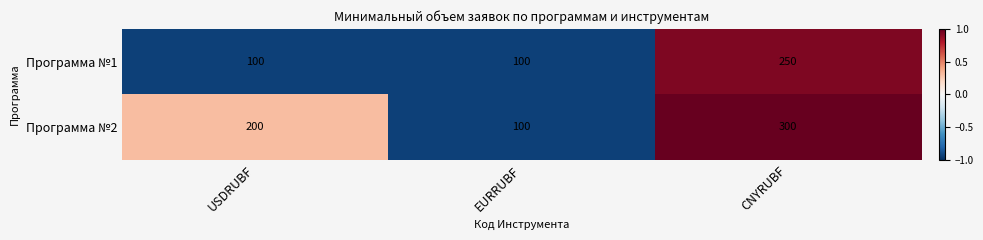

Between USDRUBF and CNYRUBF, which series saw the biggest shift?

Программа №1